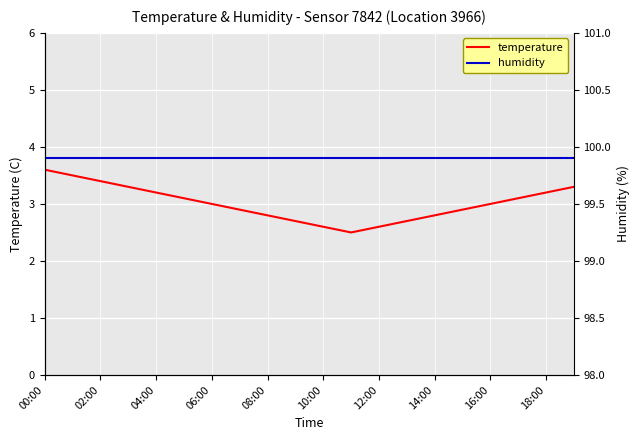

True or false: temperature and humidity cross at least once.

False